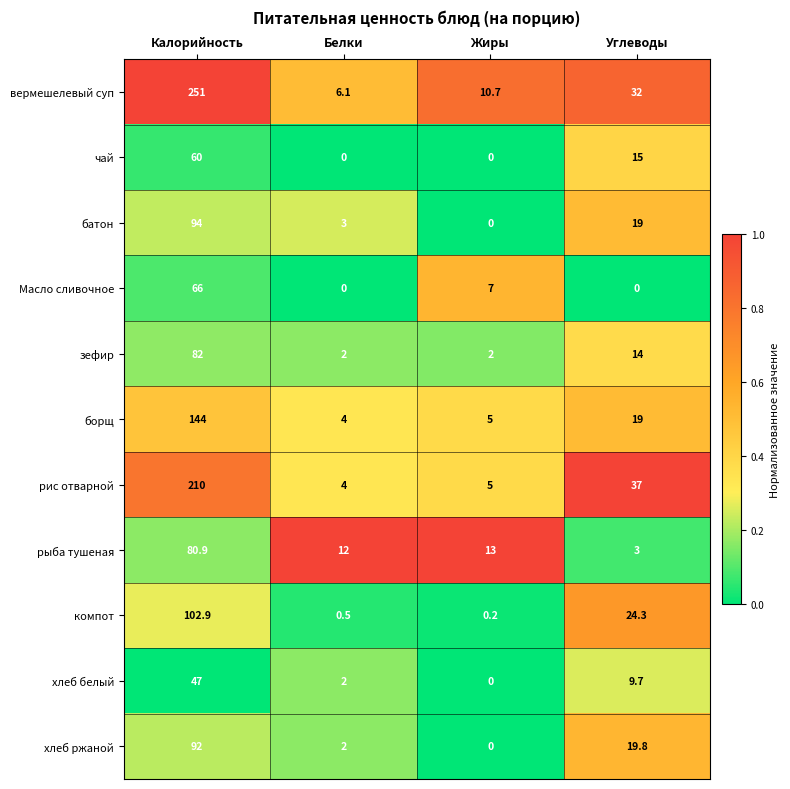

Count the number of categories in the chart.

4